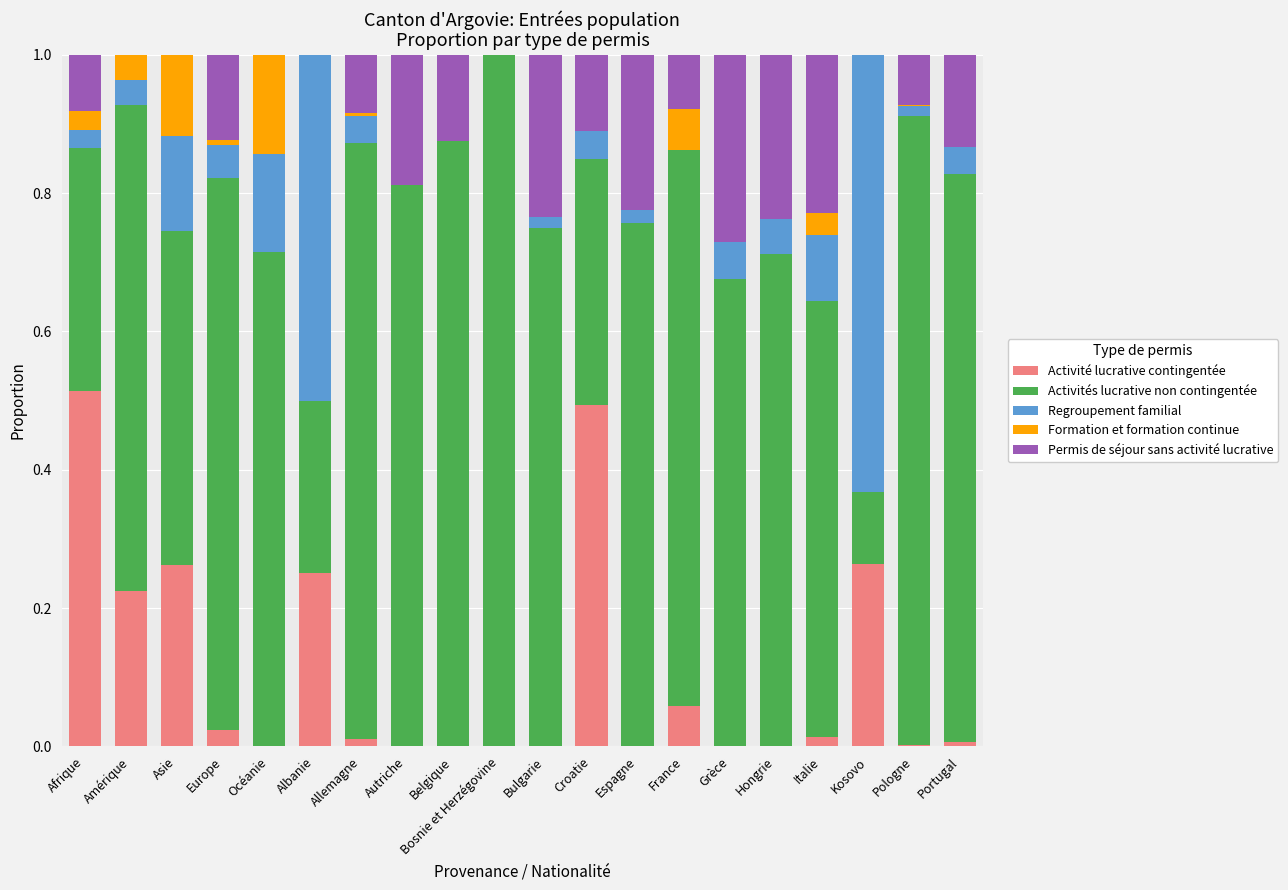

Which category has the highest value in the Activité lucrative contingentée series?

Afrique